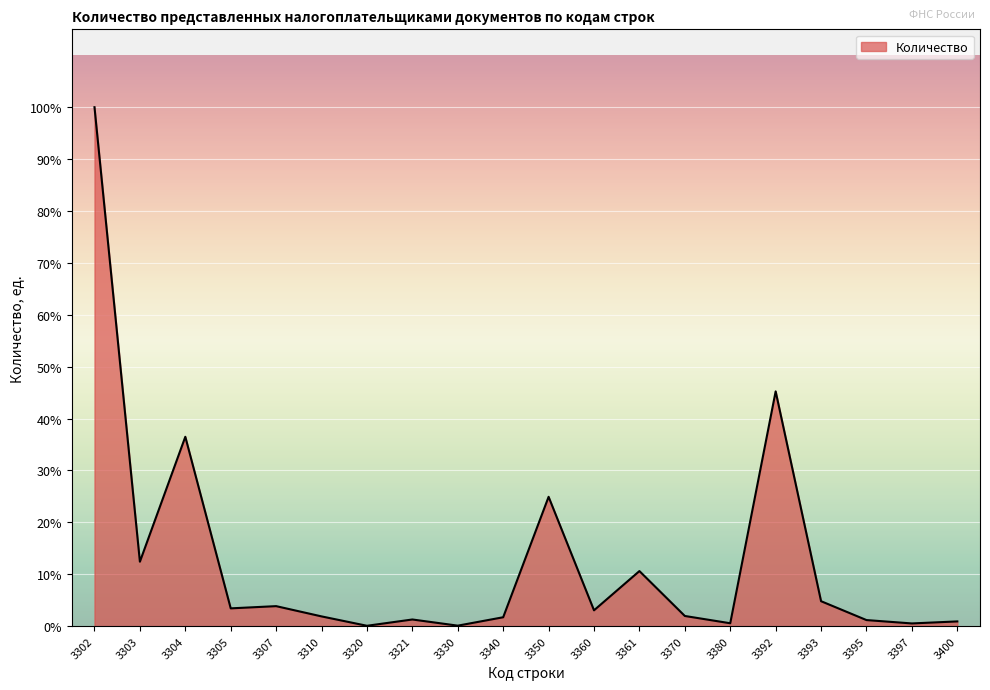

What is the average value?

54803